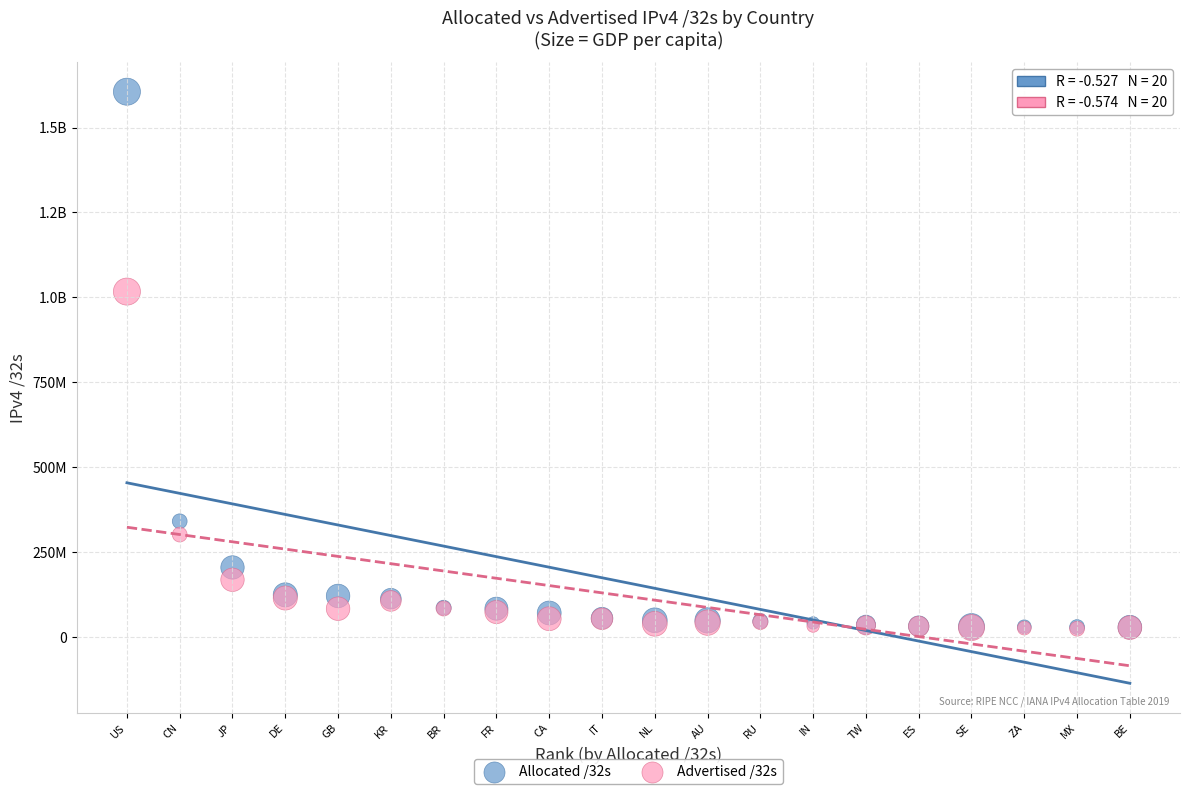

What are all the series names shown in the legend?

Allocated /32s, Advertised /32s